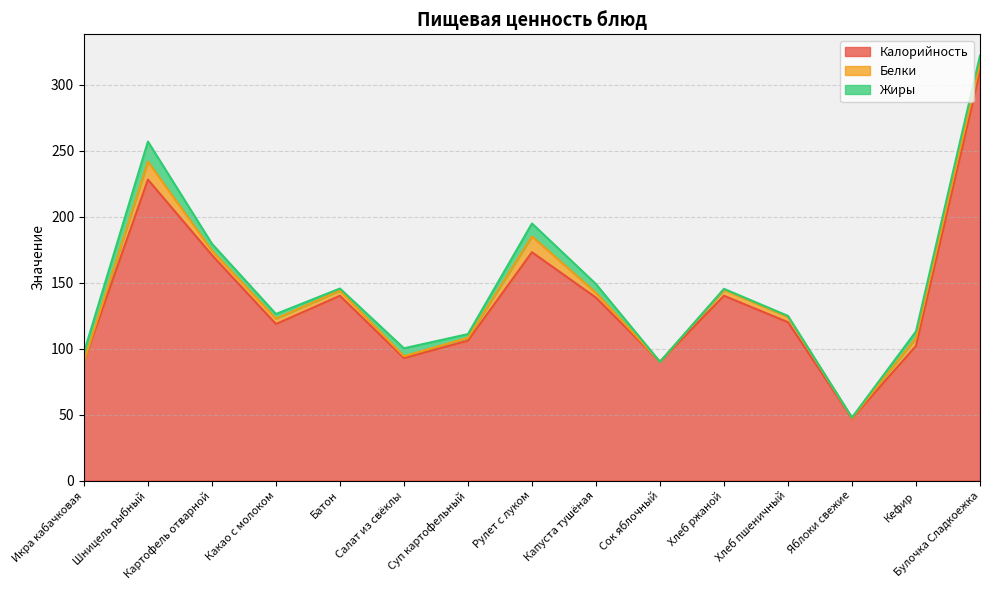

Which series has the largest total across all categories?

Калорийность